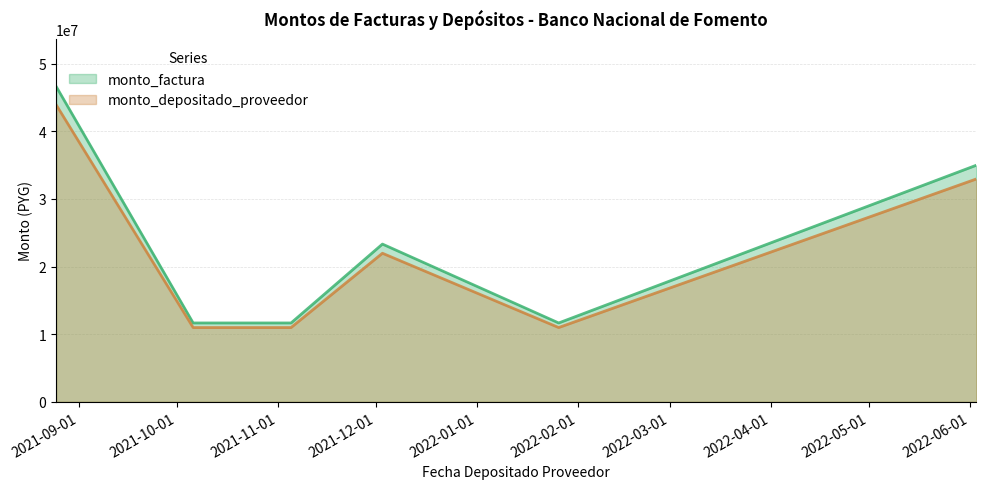

At how many categories does at least one series exceed 20711120?

3